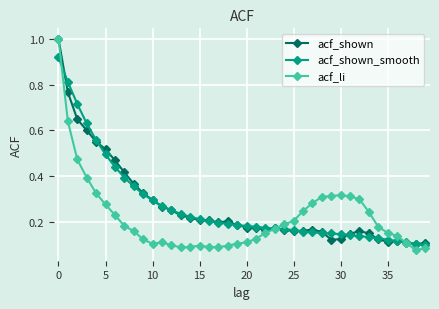

At how many categories does at least one series exceed 0?

40